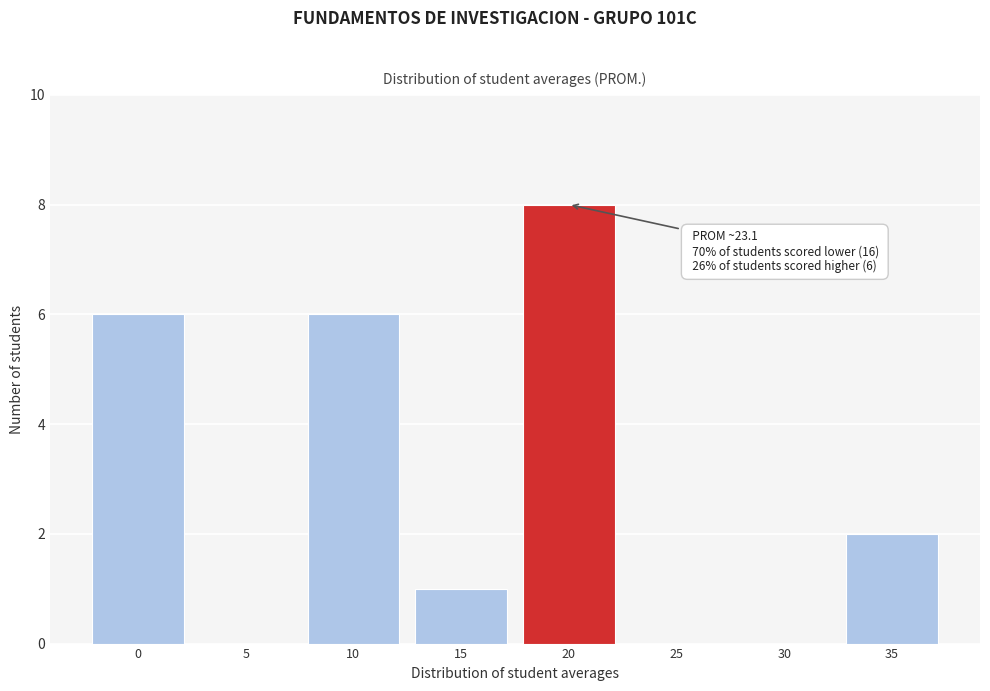

Reading left to right, list all the values displayed in this chart.

0=6	5=0	10=6	15=1	20=8	25=0	30=0	35=2